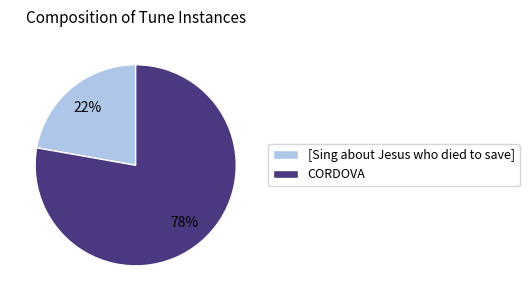

Does [Sing about Jesus who died to save] represent more than half of the total?

No